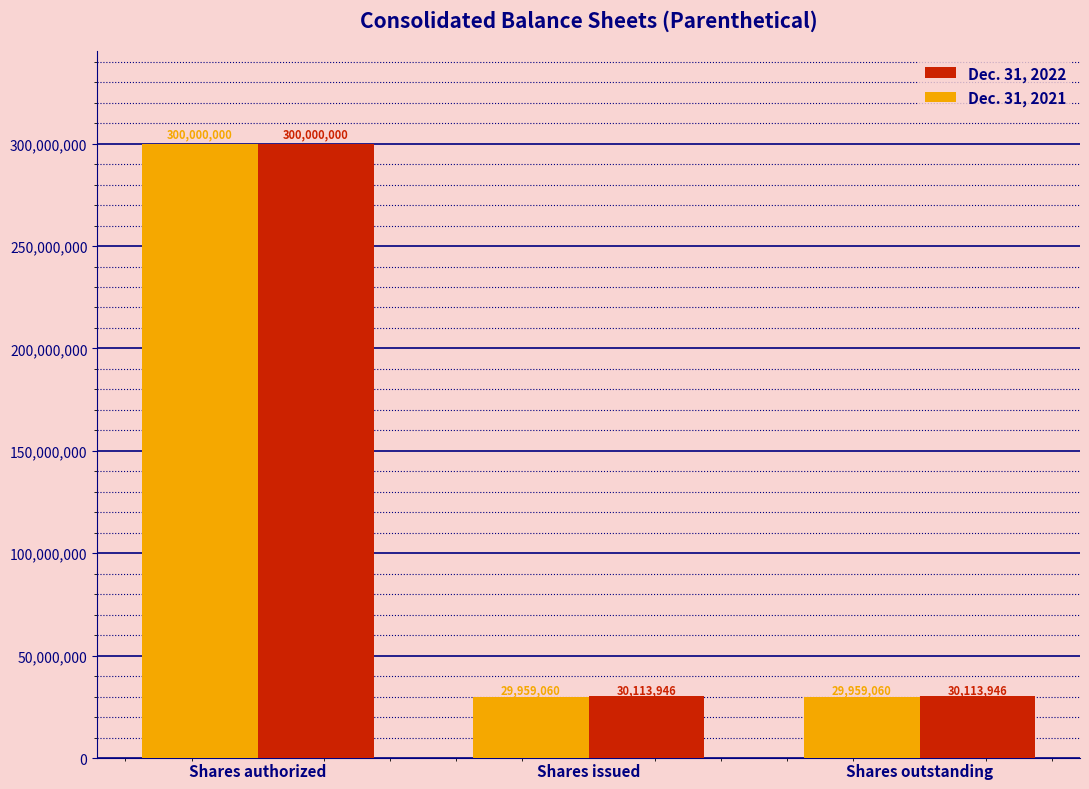

Count the Dec. 31, 2022 values in the range 30113946 to 300000000.

3